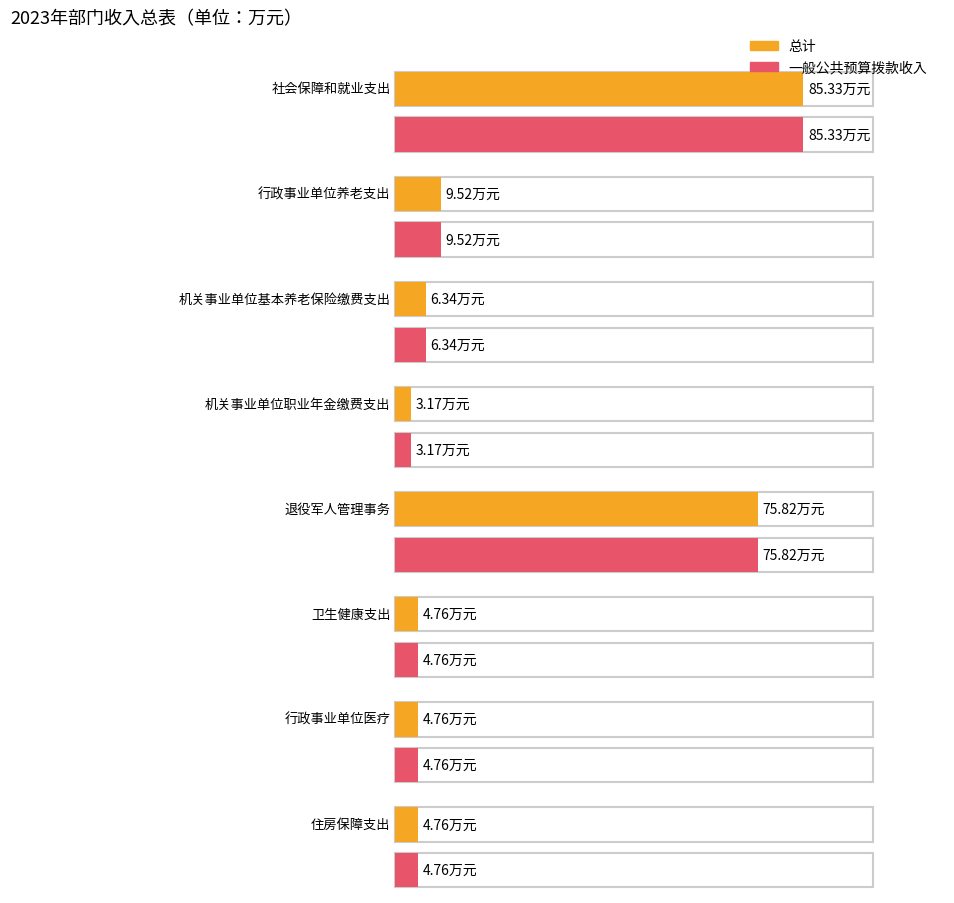

What is the label of the 6th bar from the left?

卫生健康支出